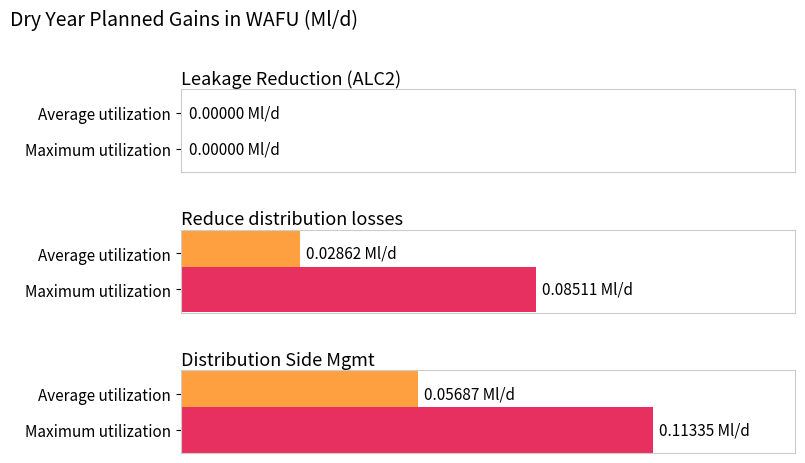

Which series has the widest spread of values?

Distribution Side Management